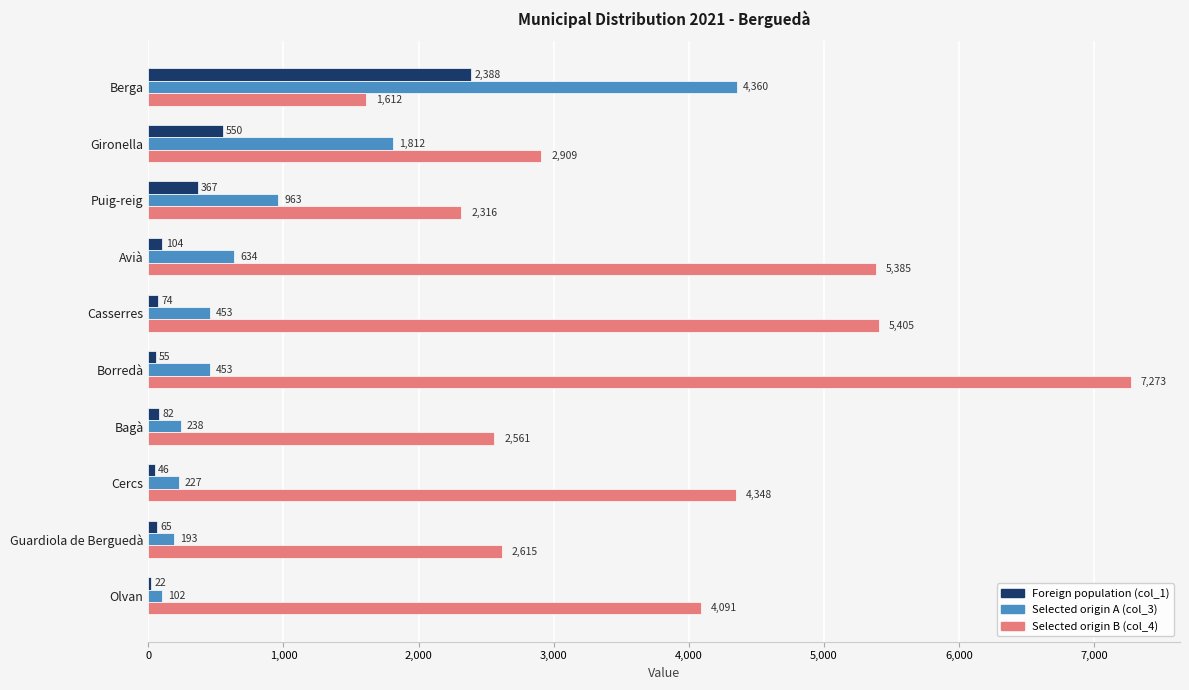

What is the average value of the Selected origin A (col_3) series?

944